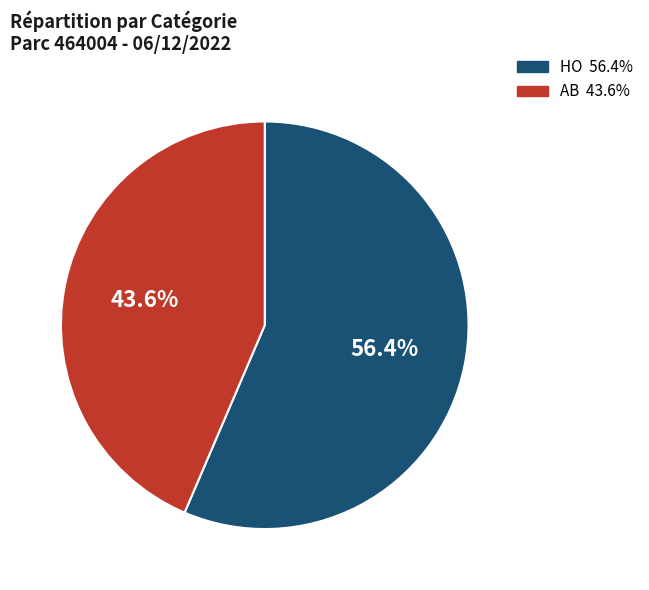

Does any single category account for the majority?

Yes